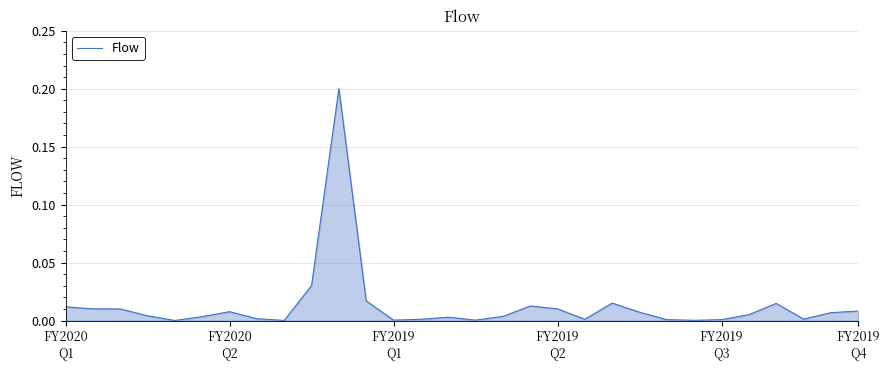

How many lines are shown in the chart?

1